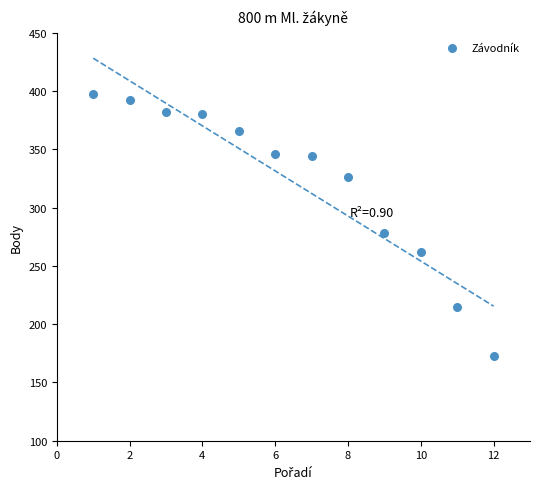

What is the average Y value?

322